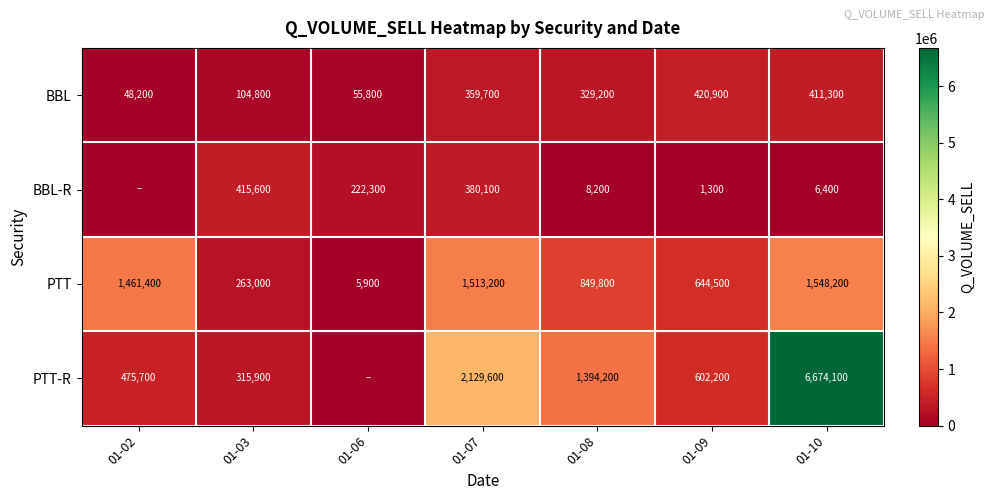

What is the sum of the PTT-R values at 01-07 and 01-10?

8803700